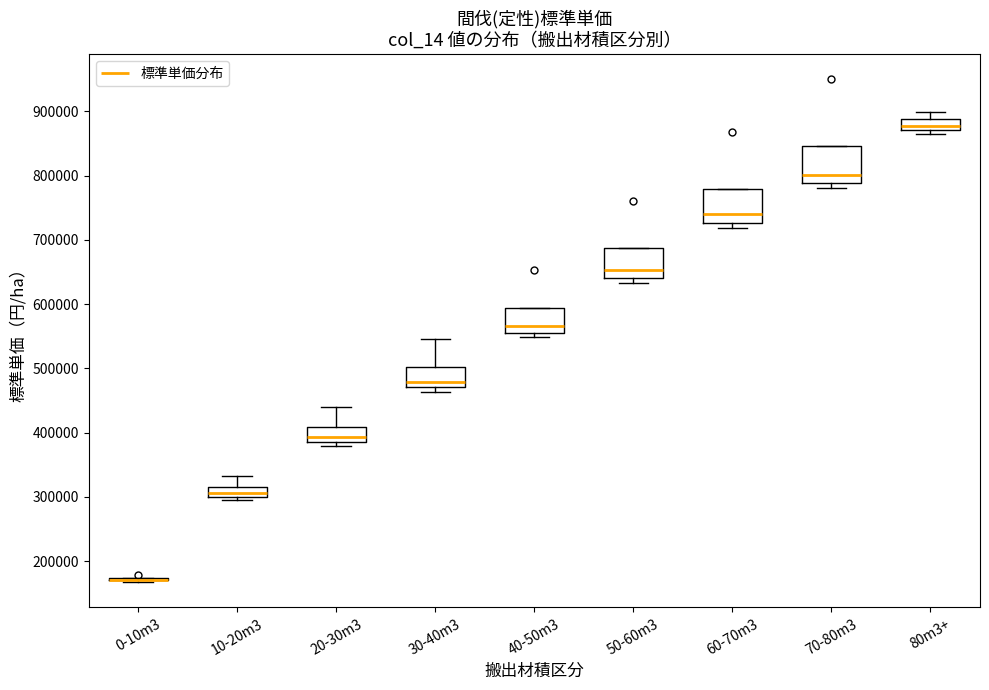

Reading left to right, read every box against the y-axis: the position of its median line, the range the box covers, and the ends of its whiskers. The values are not printed on the chart, so give them approximately, as read against the axis.

0-10m3: box collapsed to a line at 170000, whiskers 170000 to 170000
10-20m3: median 310000, box 300000 to 320000, whiskers 290000 to 330000
20-30m3: median 390000, box 380000 to 410000, whiskers 380000 (just below the box's lower edge) to 440000
30-40m3: median 480000, box 470000 to 500000, whiskers 460000 to 550000
40-50m3: median 570000, box 560000 to 590000, whiskers 550000 to 590000
50-60m3: median 650000, box 640000 to 690000, whiskers 630000 to 690000
60-70m3: median 740000, box 730000 to 780000, whiskers 720000 to 780000
70-80m3: median 800000, box 790000 to 850000, whiskers 780000 to 850000
80m3+: median 880000, box 870000 to 890000, whiskers 870000 (just below the box's lower edge) to 900000